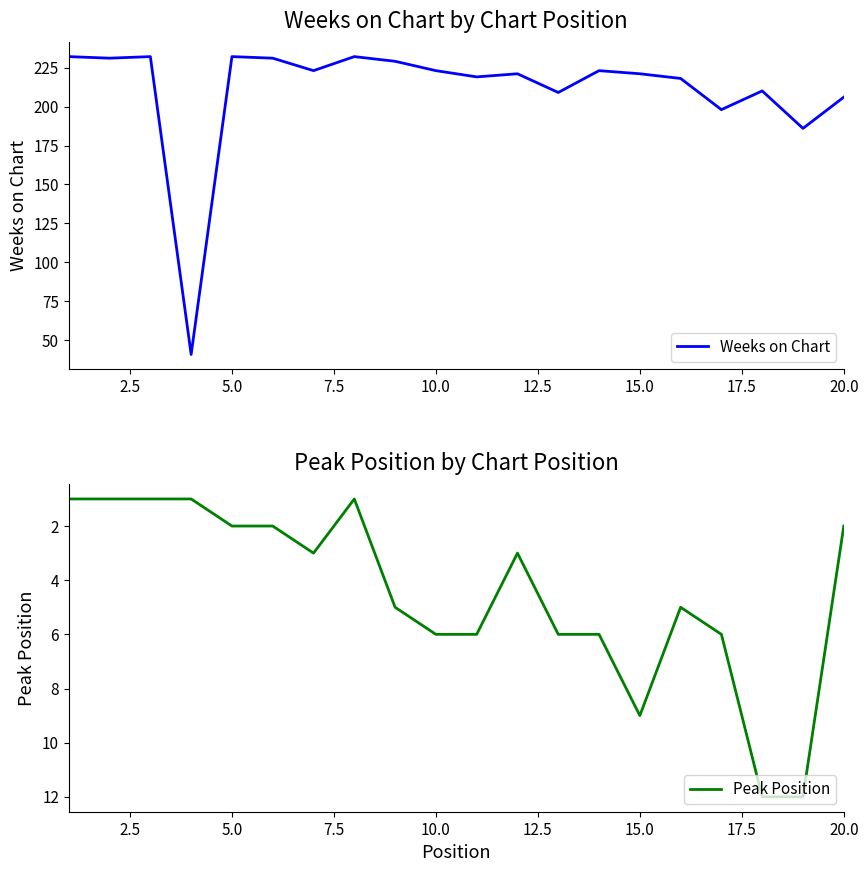

At which label is Peak Position closest to 6?

9